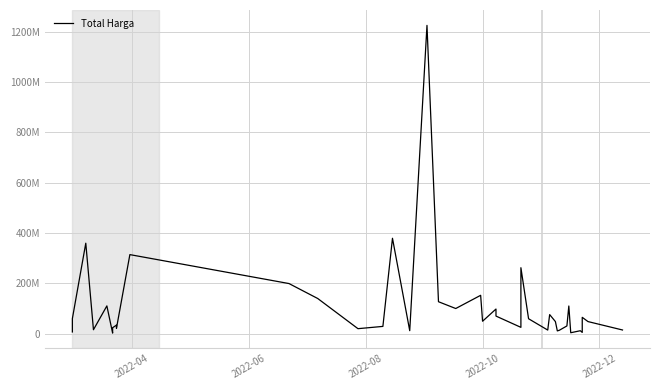

The chart shows a value of 7428875 at 14. True or false?

False